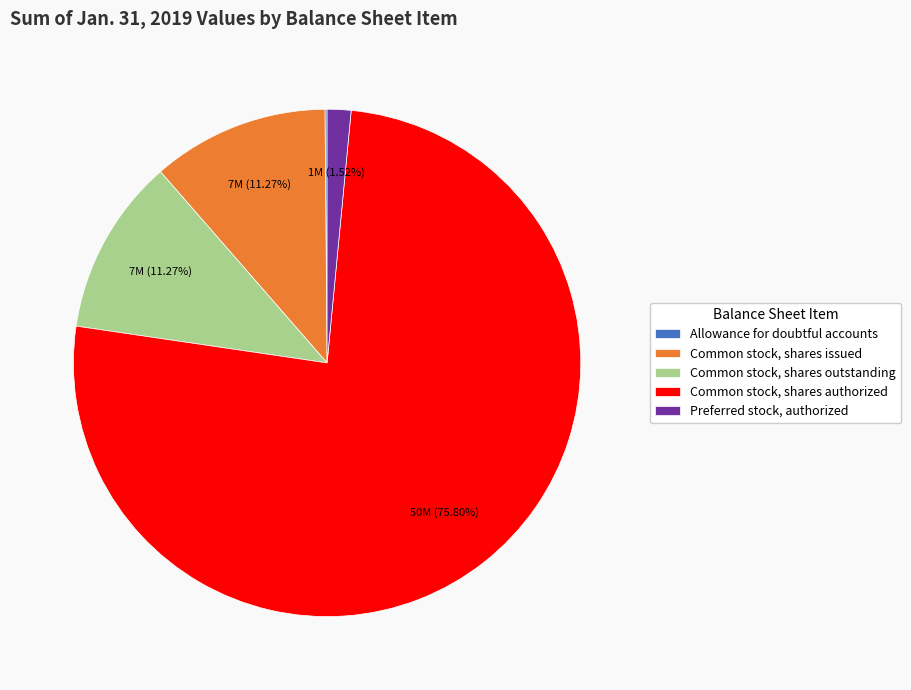

Between Common stock, shares issued and Preferred stock, authorized, which is larger?

Common stock, shares issued